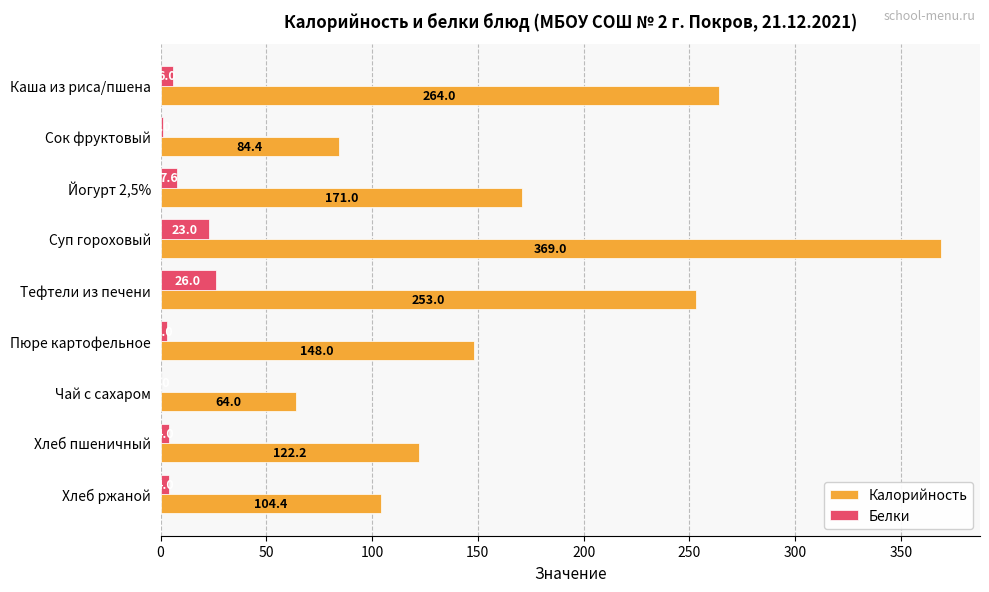

Which series changed the most between Йогурт 2,5% and Суп гороховый?

Калорийность